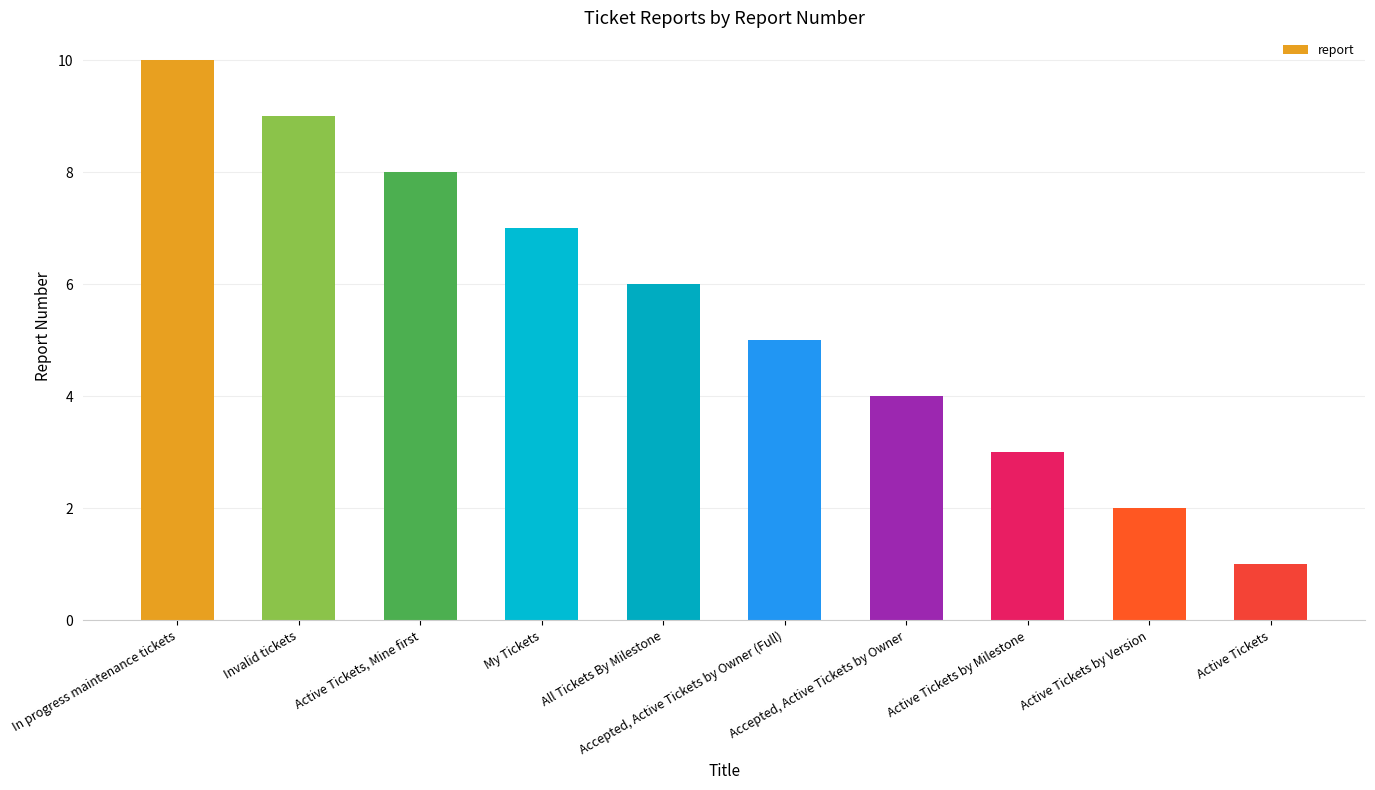

The chart shows a value of 2 at Active Tickets by Version. True or false?

True